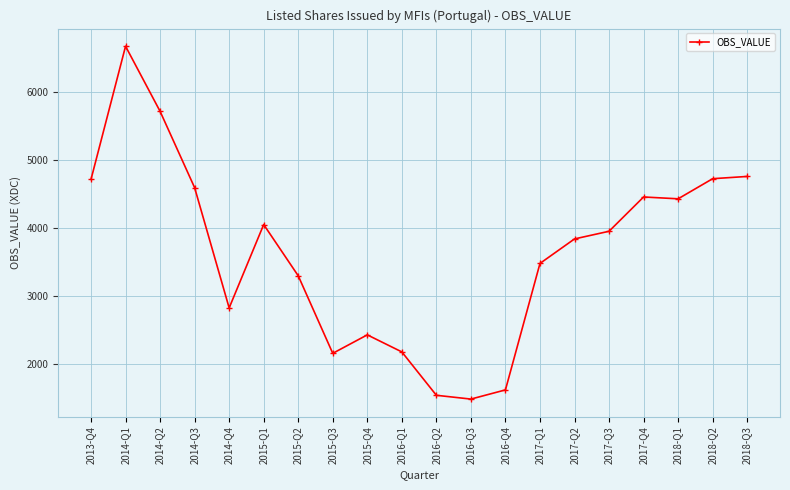

True or false: there are more than 1 points higher than both neighbors.

True